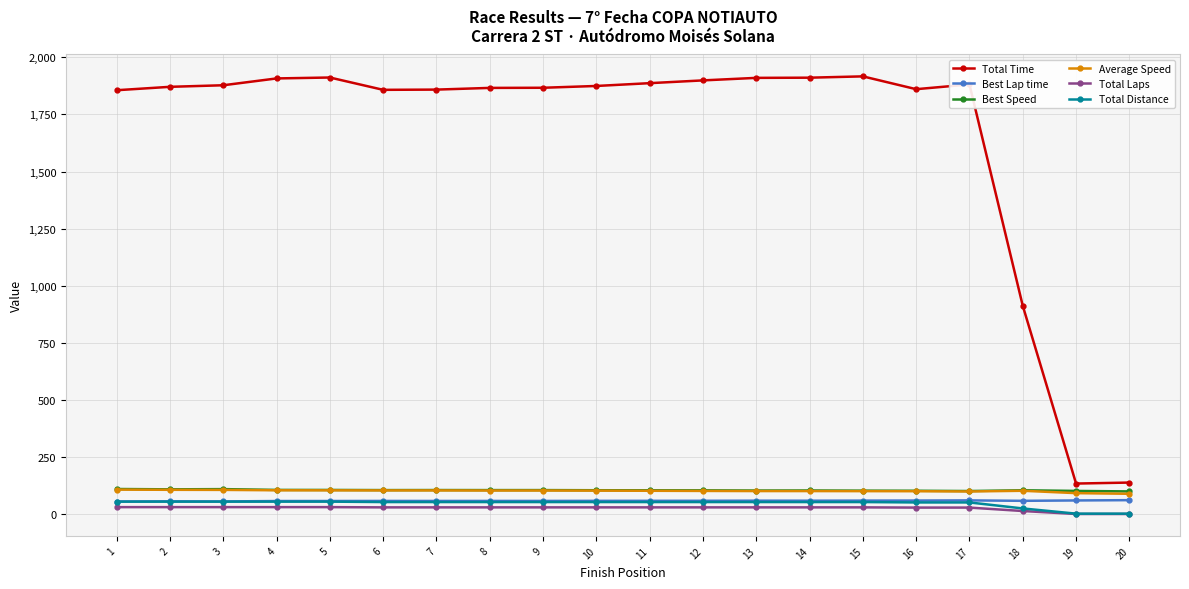

How many values in the Average Speed series are below 104?

10